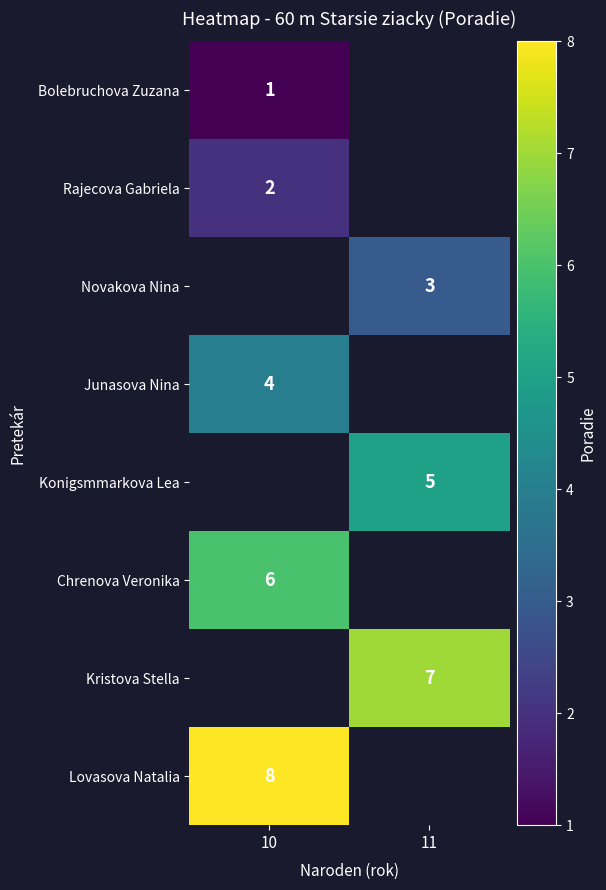

Is the value of Chrenova Veronika at 10 greater than the value of Bolebruchova Zuzana at 10?

Yes